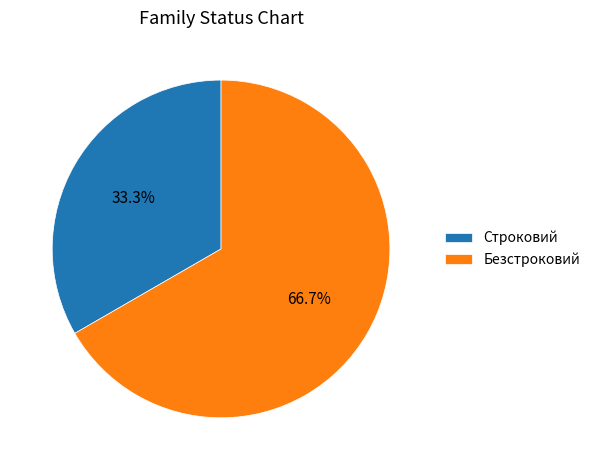

Combined, what portion of the pie is Безстроковий and Строковий?

100.0%